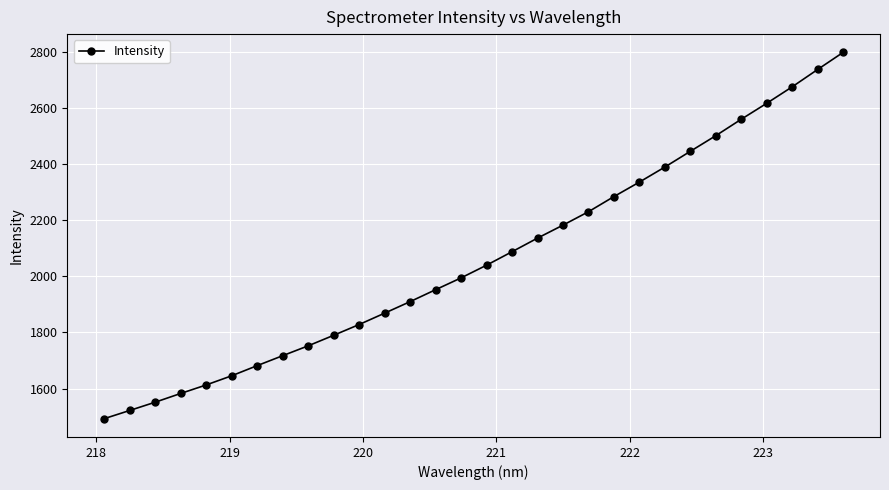

Reading left to right, transcribe all the data shown in this chart.

1492.7	1521.9	1551.5	1582.6	1613.0	1645.7	1681.8	1717.3	1752.4	1790.0	1828.4	1869.0	1910.0	1952.6	1994.7	2040.0	2087.9	2136.5	2182.7	2230.5	2284.5	2336.2	2389.8	2445.9	2501.6	2560.2	2617.0	2675.7	2737.6	2798.4